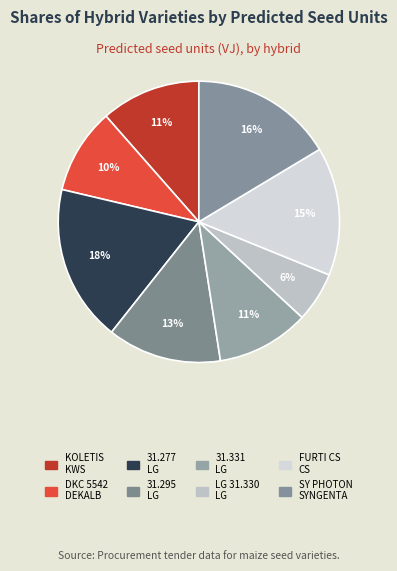

Does 31.331 represent more than half of the total?

No